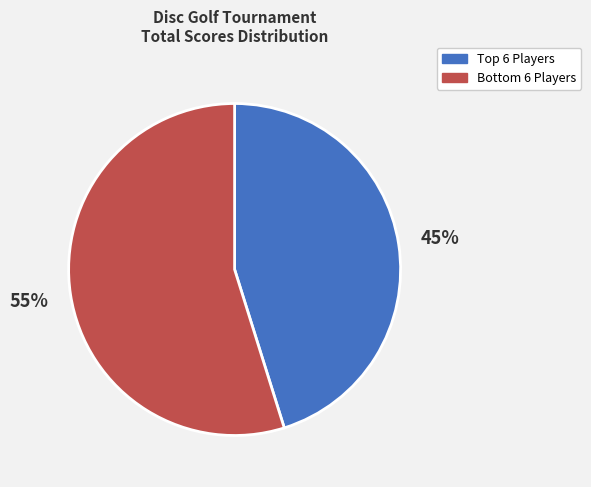

Does any single category account for the majority?

Yes